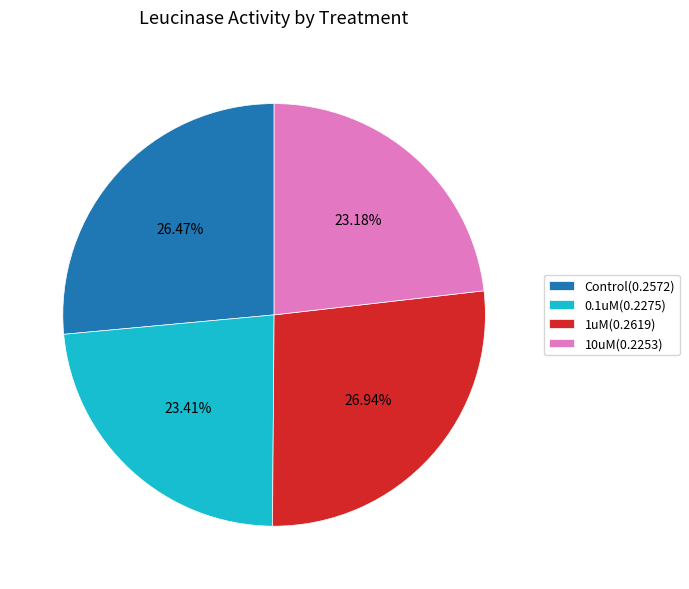

Is it true that 1uM is 17% of the pie?

False